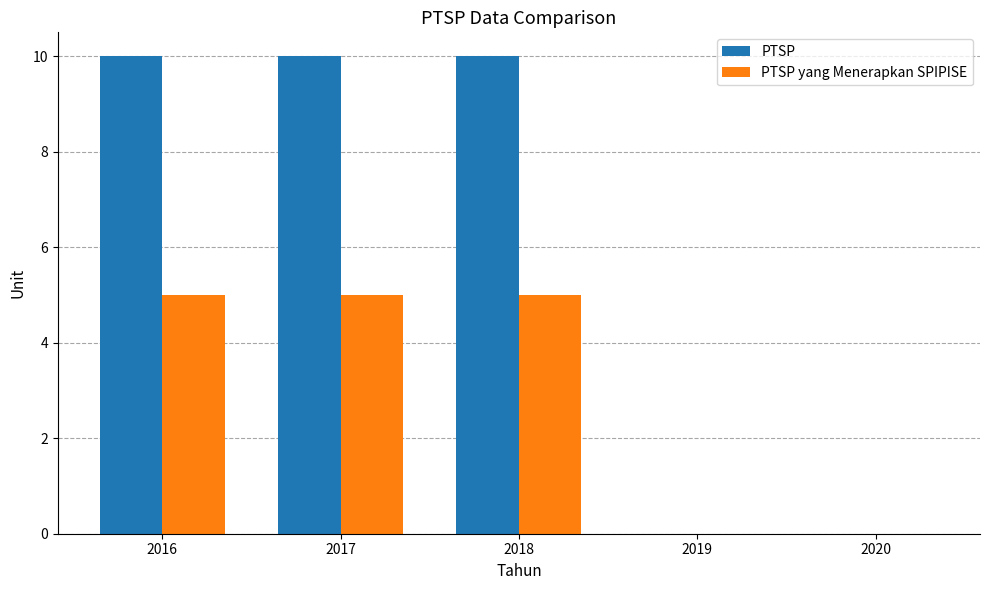

How many data points does each series have?

5